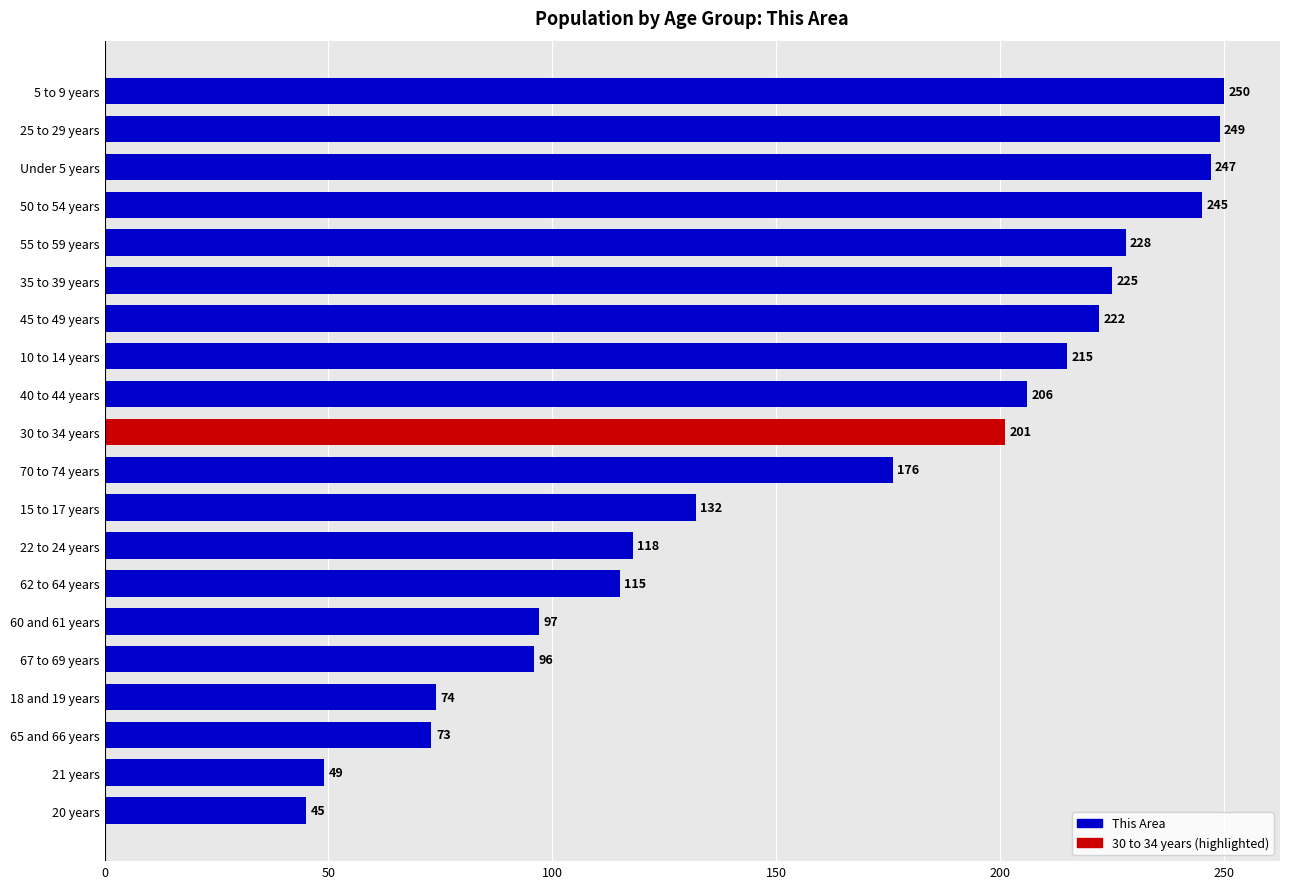

What is the greatest value displayed?

250